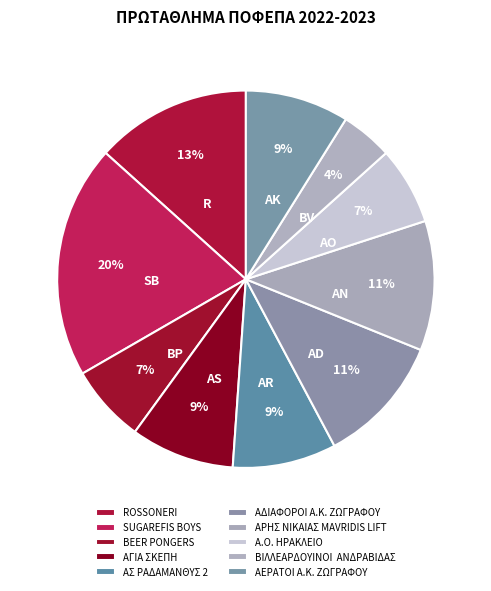

What percentage is the ROSSONERI slice, to the nearest percent?

13%